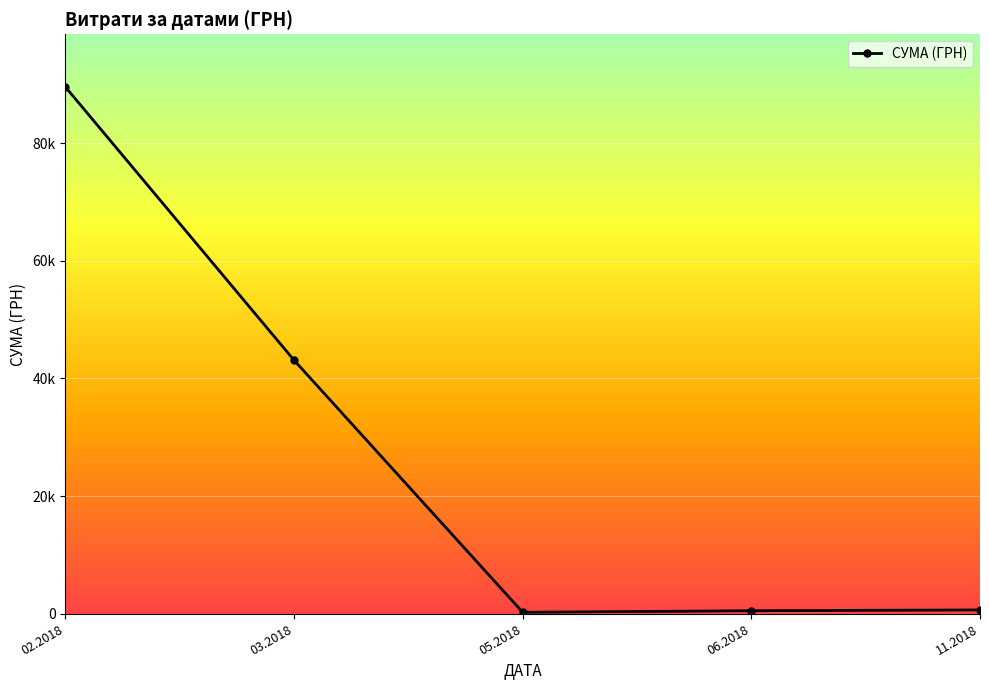

Reading right to left, transcribe all the data shown in this chart.

11.2018=650.0	06.2018=518.6	05.2018=249.2	03.2018=43089.1	02.2018=89525.1